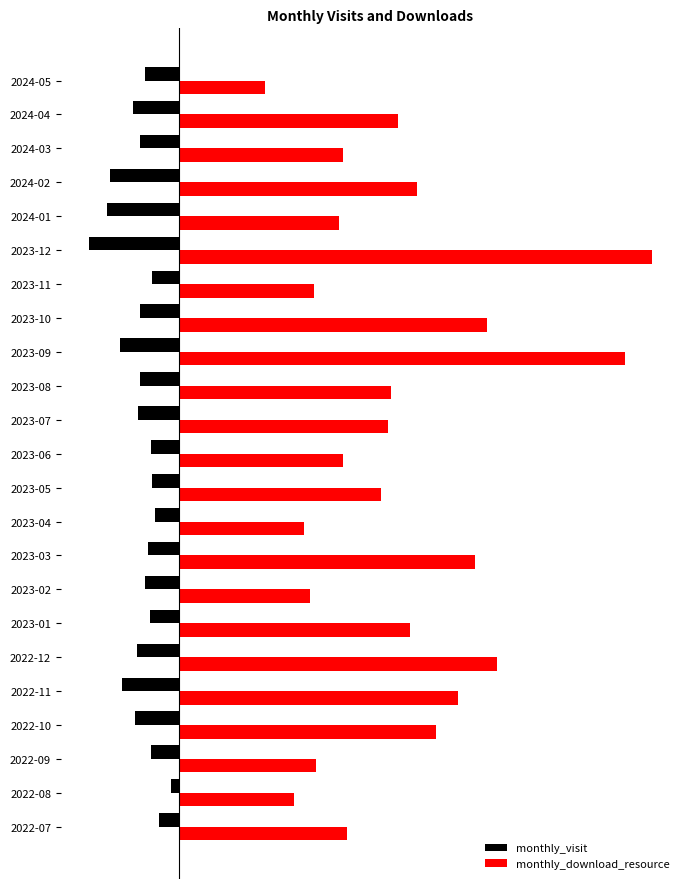

Reading left to right, what are all the values shown in this chart?

monthly_visit: -17	-7	-23	-36	-47	-35	-24	-28	-26	-20	-22	-23	-34	-32	-49	-32	-22	-74	-59	-57	-32	-38	-28
monthly_download_resource: 137	94	112	210	228	260	189	107	242	102	165	134	171	173	365	252	110	387	131	195	134	179	70